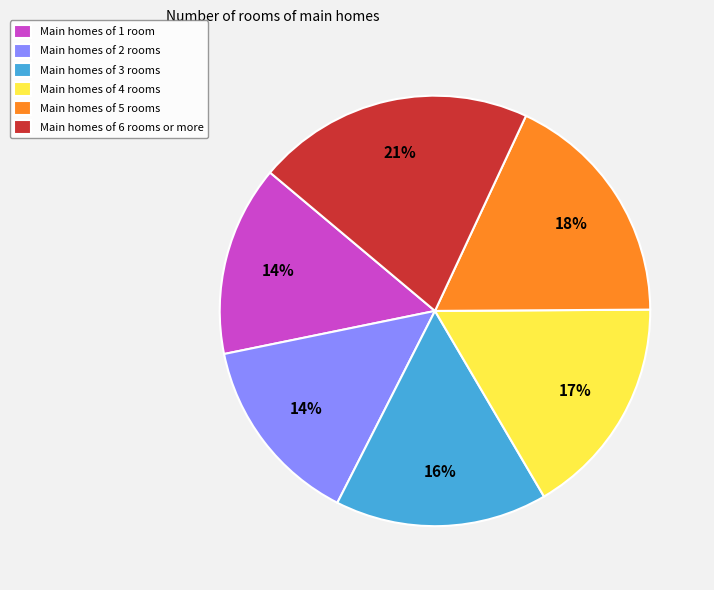

To the nearest percent, what is the average slice percentage?

17%